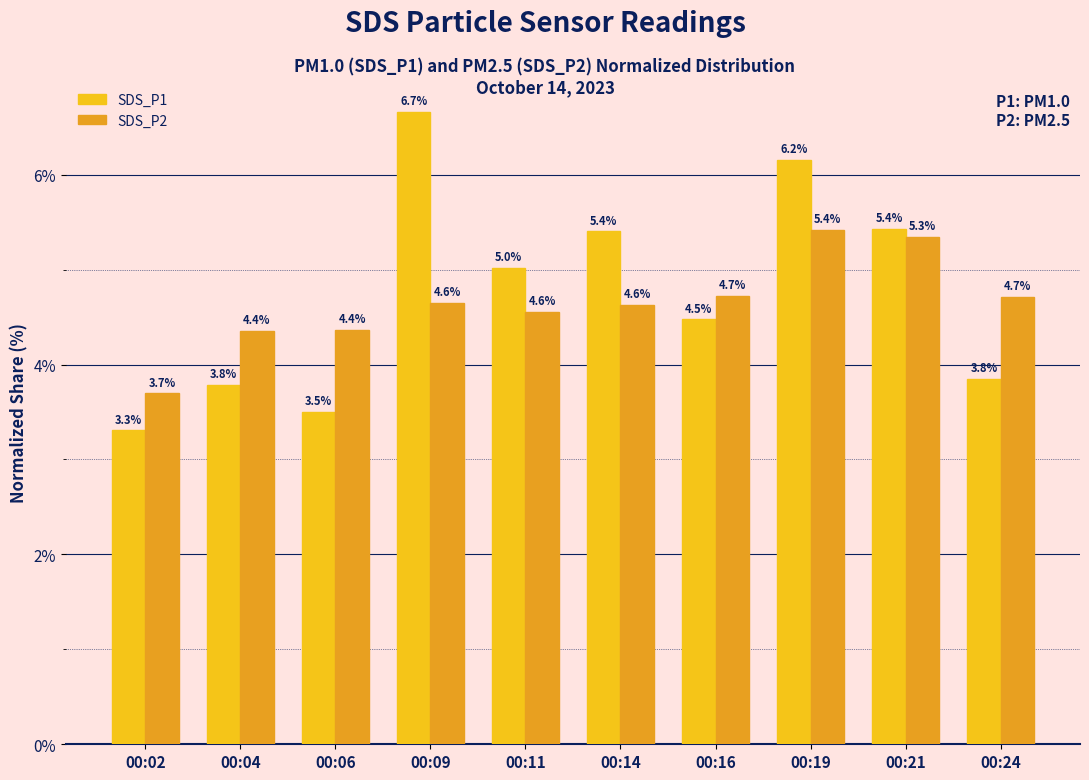

What is the value of the SDS_P1 bar at the 5th from the left?

5.0